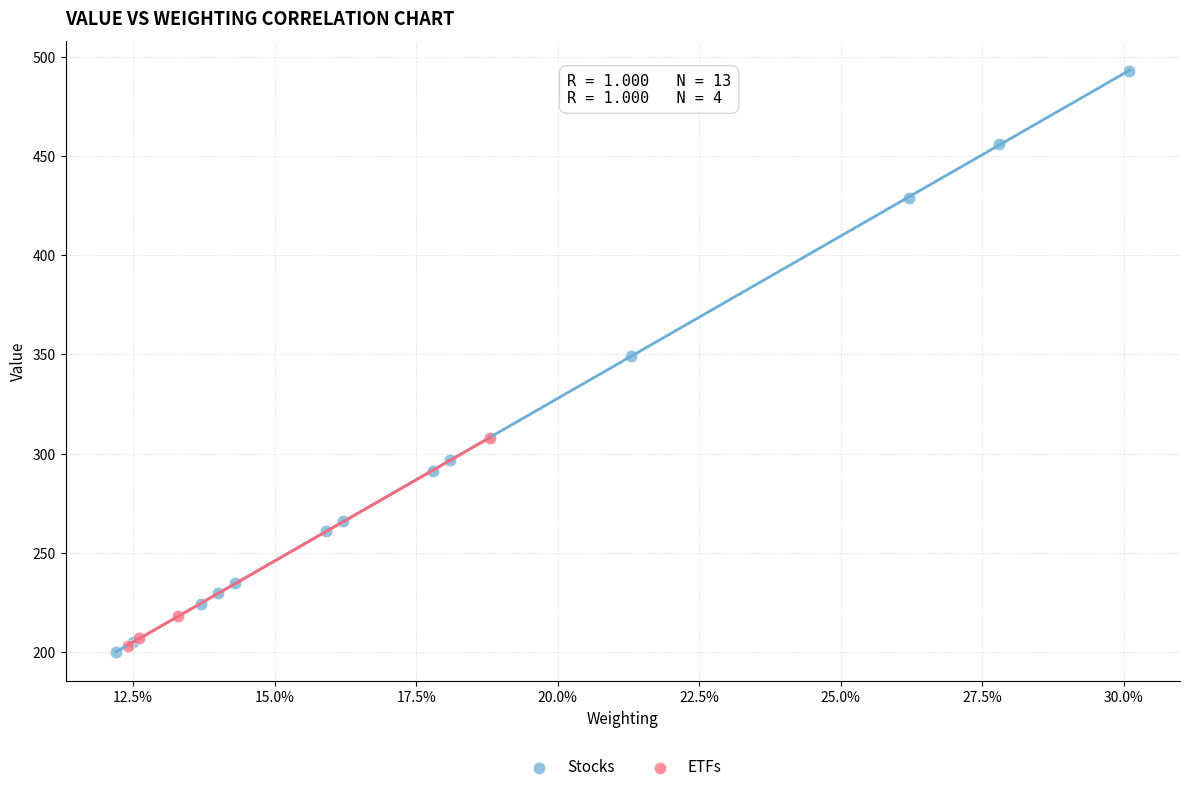

Which series has the largest Y range (max minus min)?

Stocks